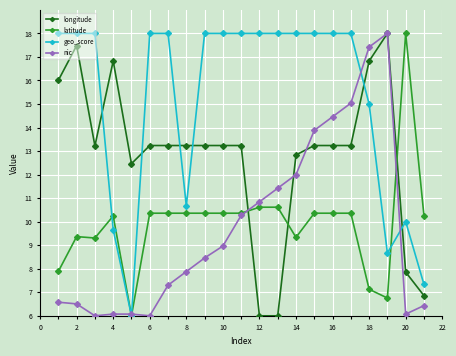

What is the smallest value displayed?

6.0